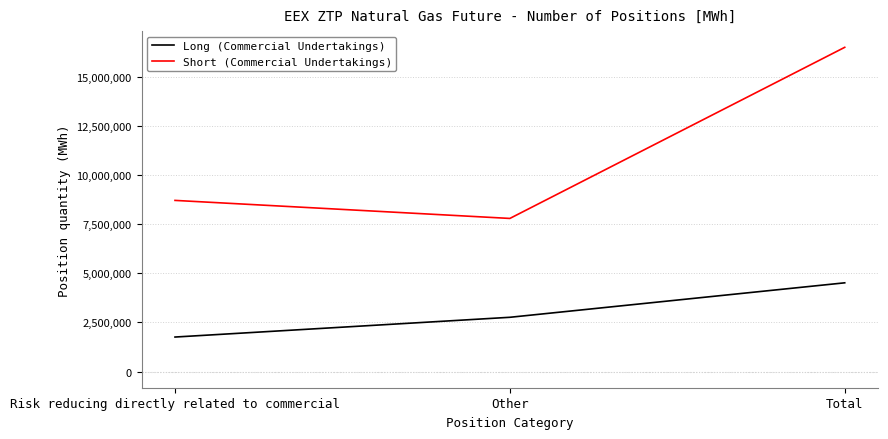

How many lines are shown in the chart?

2